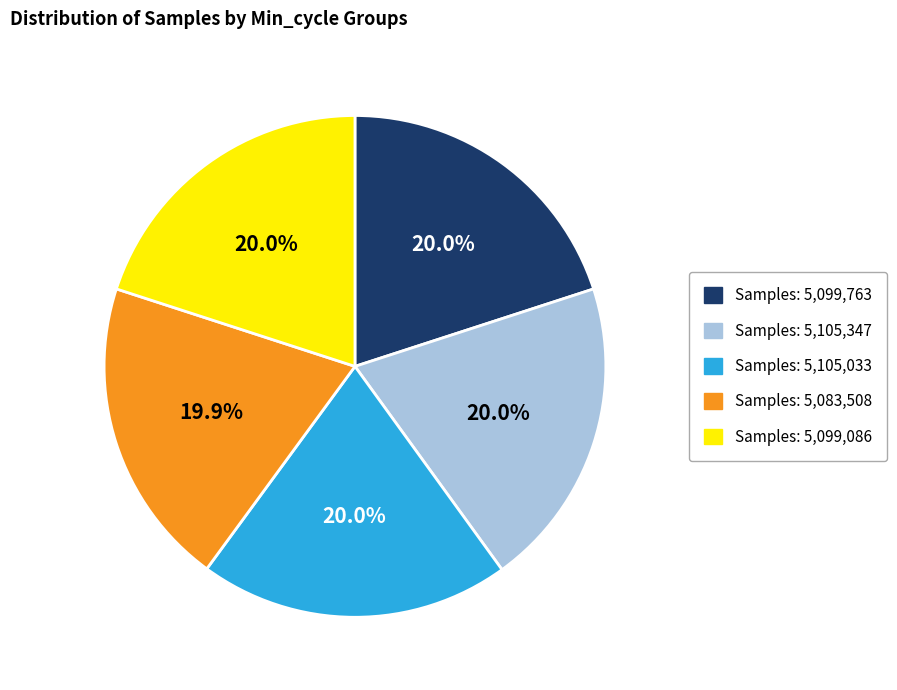

What percentage do Samples: 5,099,086 and Samples: 5,083,508 together represent?

39.9%